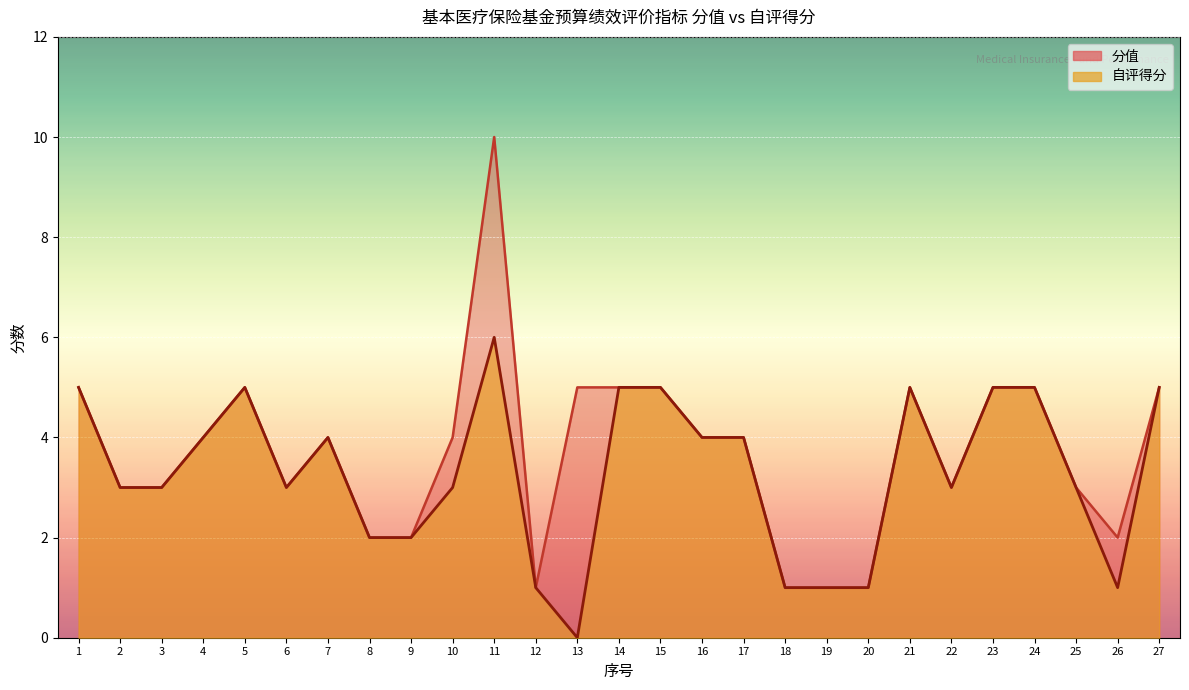

How many lines are shown in the chart?

2